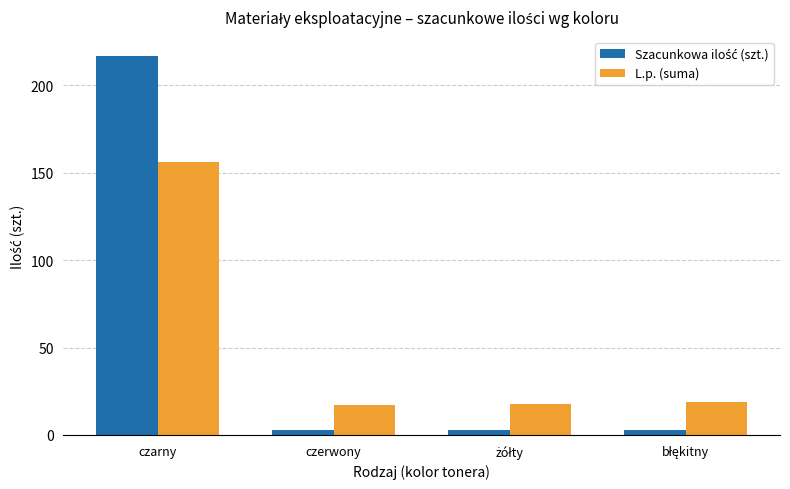

Where does the L.p. (suma) series first go above 19?

czarny